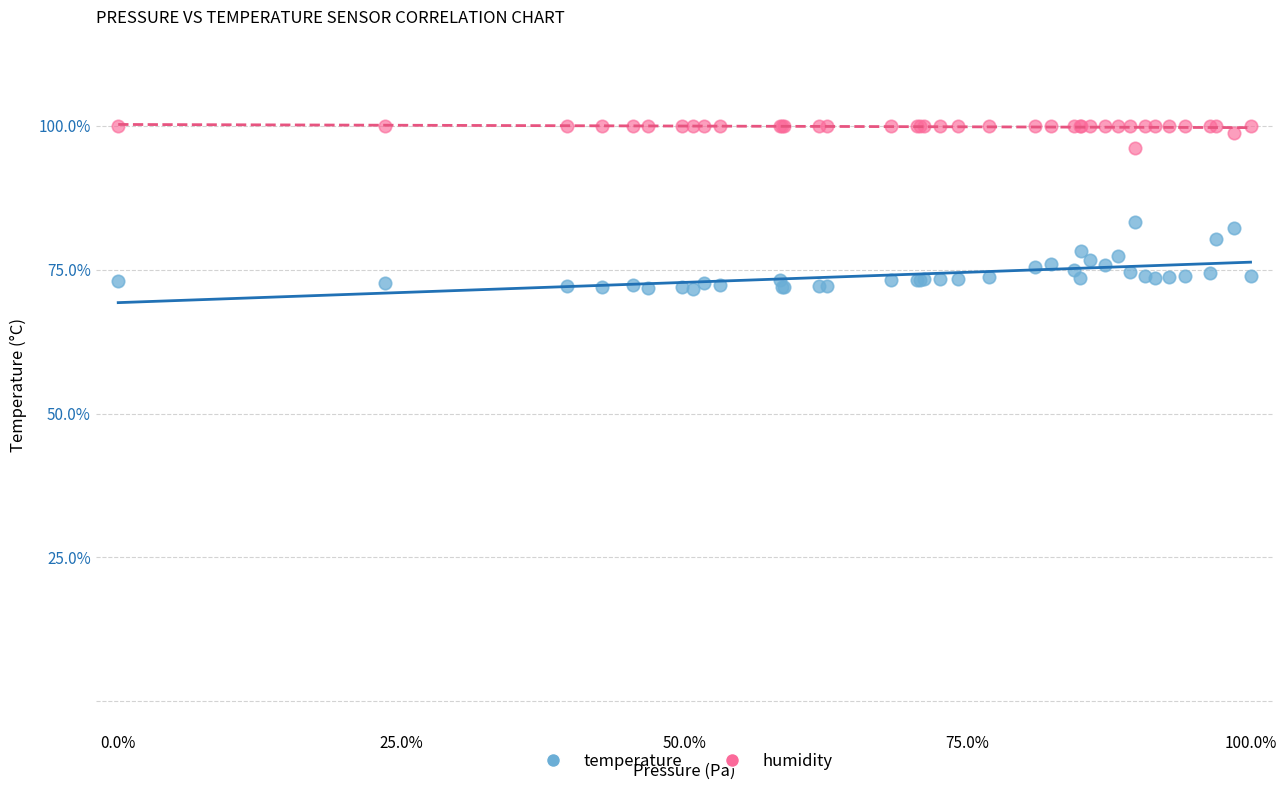

Which series contains the highest Y value?

humidity